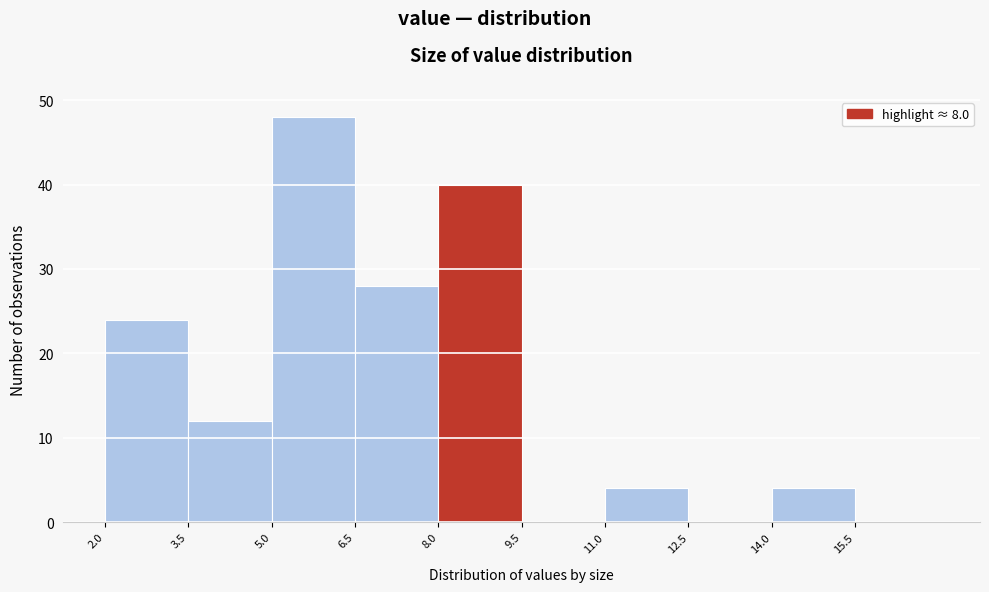

Reading left to right, list every bar in this chart as the range it spans on the x-axis followed by its height. Neither the bar edges nor the heights are printed on the chart, so give them approximately, as read against the axes.

2.0 to 3.5: 24
3.5 to 5.0: 12
5.0 to 6.5: 48
6.5 to 8.0: 28
8.0 to 9.5: 40
9.5 to 11.0: 0
11.0 to 12.5: 4
12.5 to 14.0: 0
14.0 to 15.5: 4
15.5 to 17.0: 0